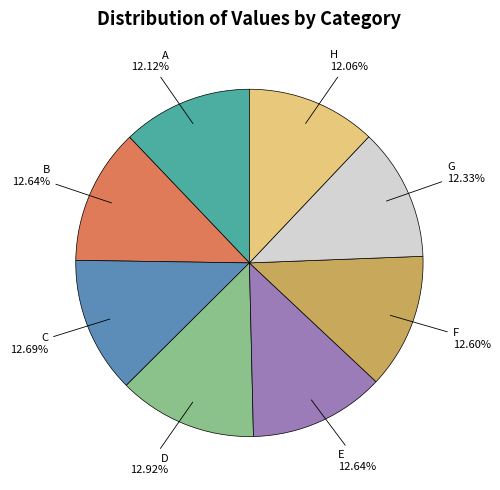

Does any single category account for the majority?

No